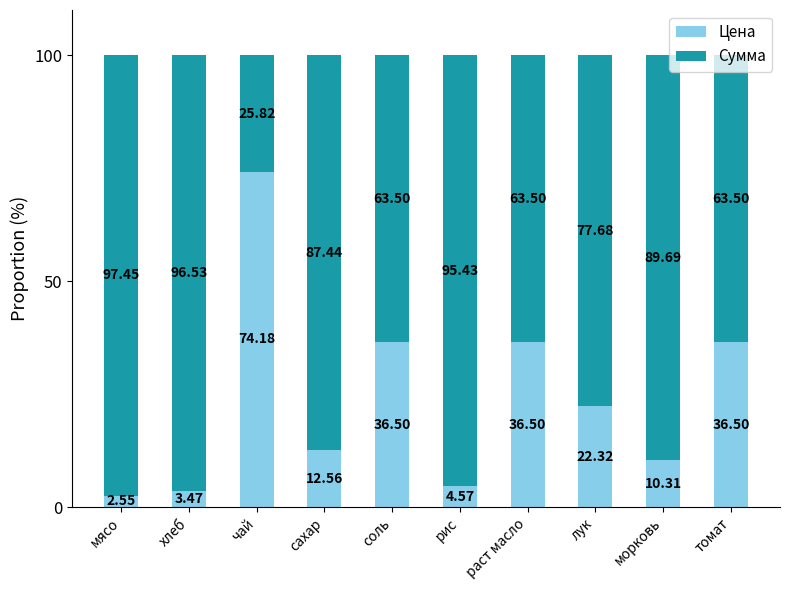

What is the sum of all Цена values?

239.5